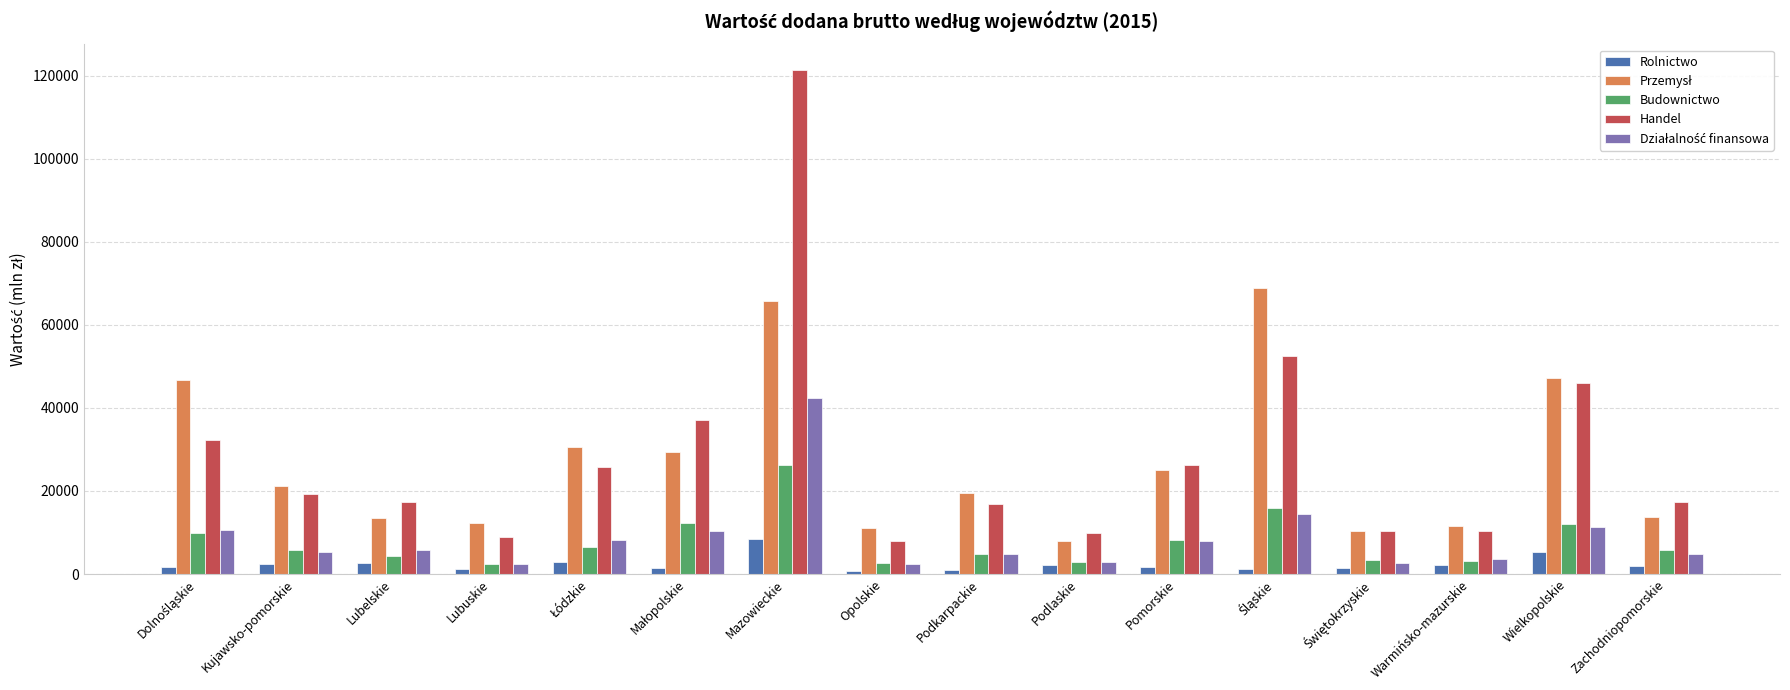

How many bars are there in total?

80